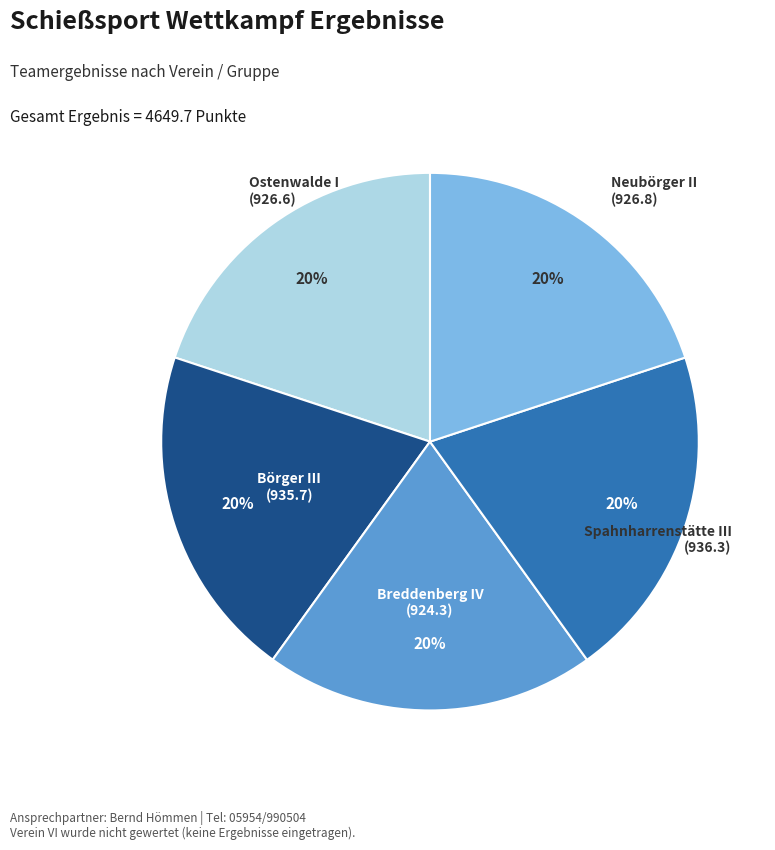

Is it true that Neubörger II is 20% of the pie?

True